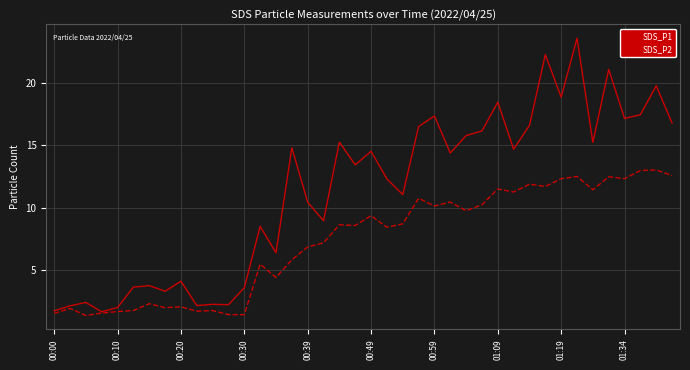

What is the maximum value for SDS_P2?

13.0